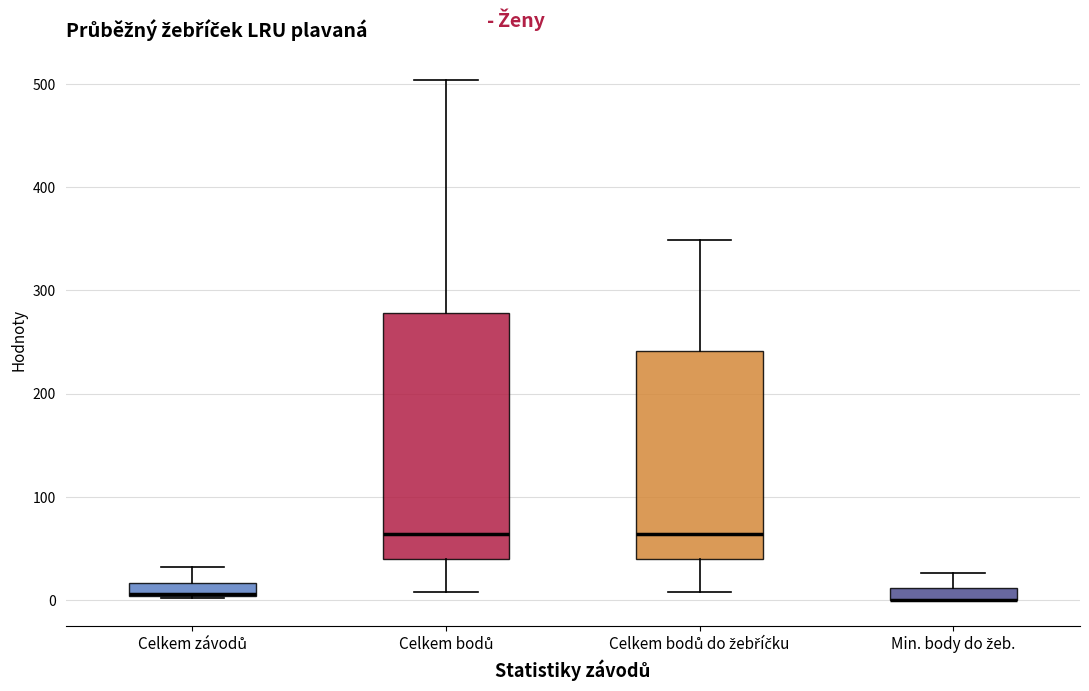

Which box is the tallest, from its lower edge to its upper edge?

Celkem bodů